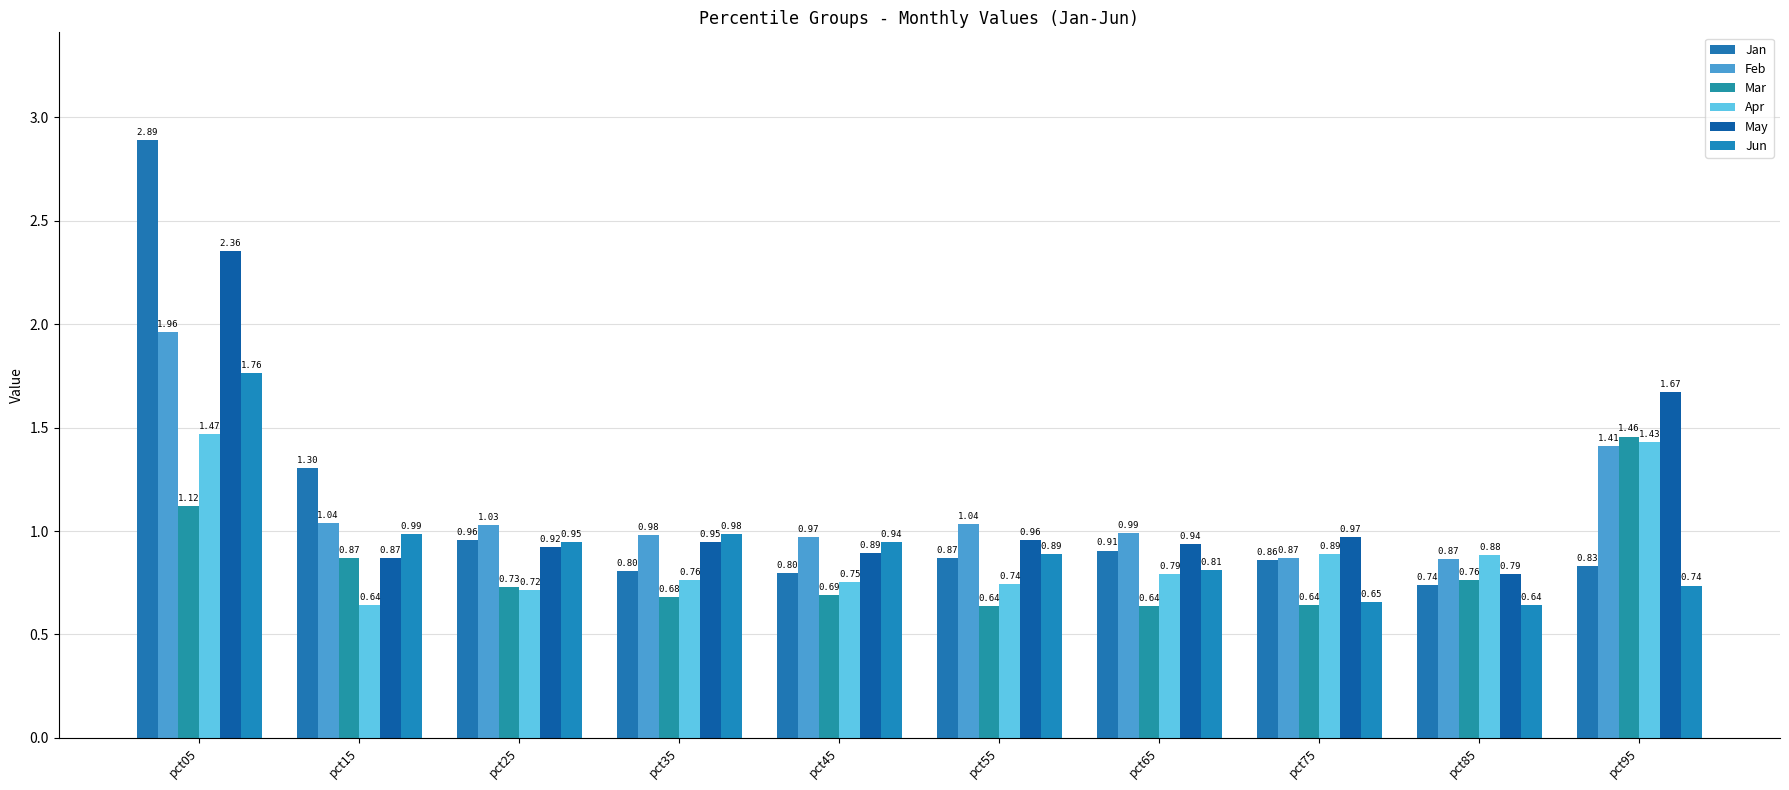

What is the average value of the Feb series?

1.1